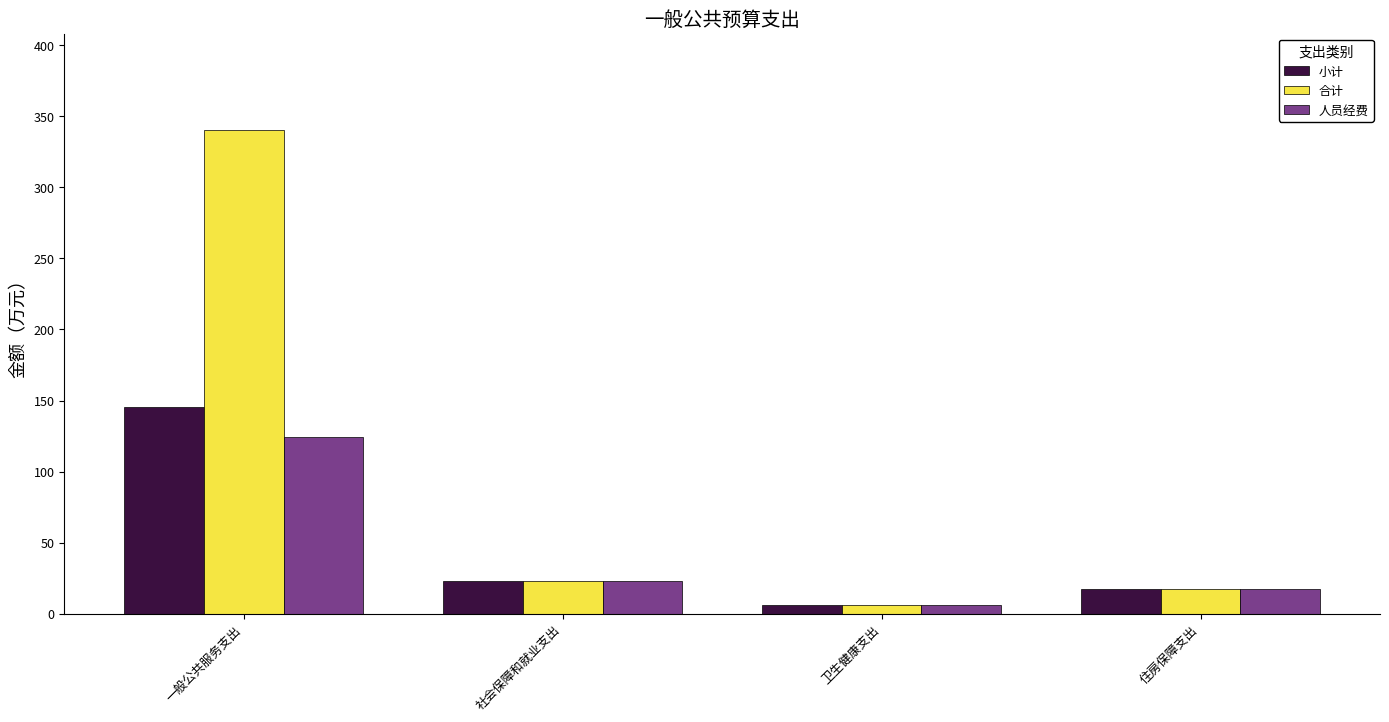

What is the label of the 4th bar from the left?

住房保障支出